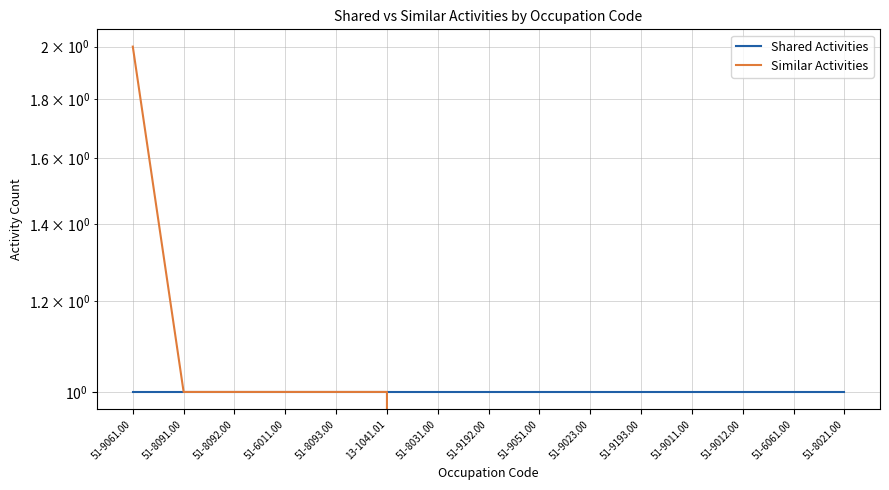

What is the minimum value for Shared Activities?

1